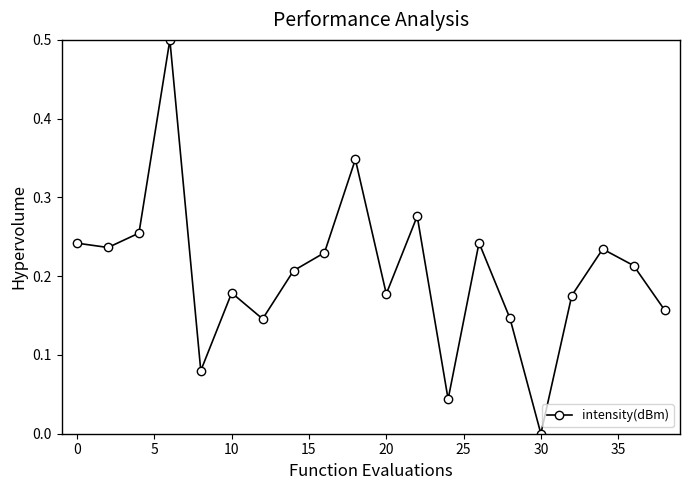

Count the number of categories in the chart.

20